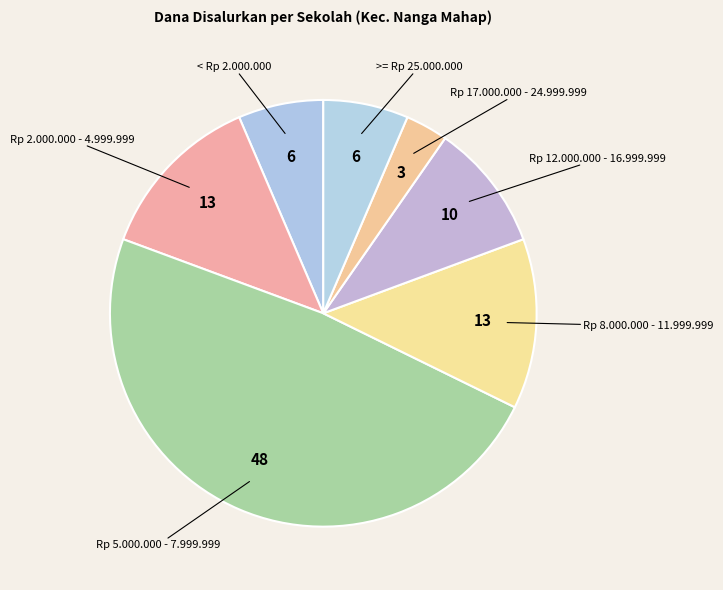

Which category has the smallest portion of the pie?

Rp 17.000.000 - 24.999.999